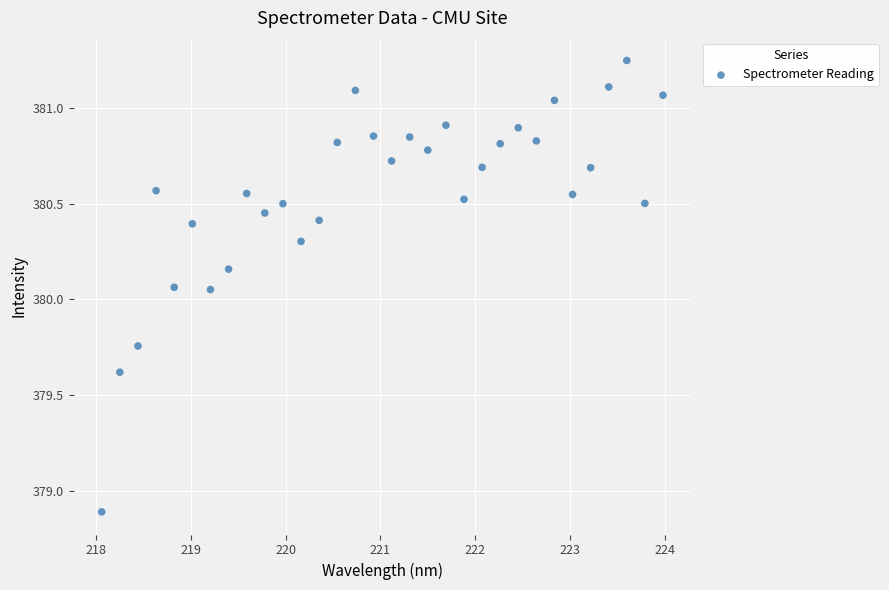

What is the range of Y values (max minus min)?

2.4